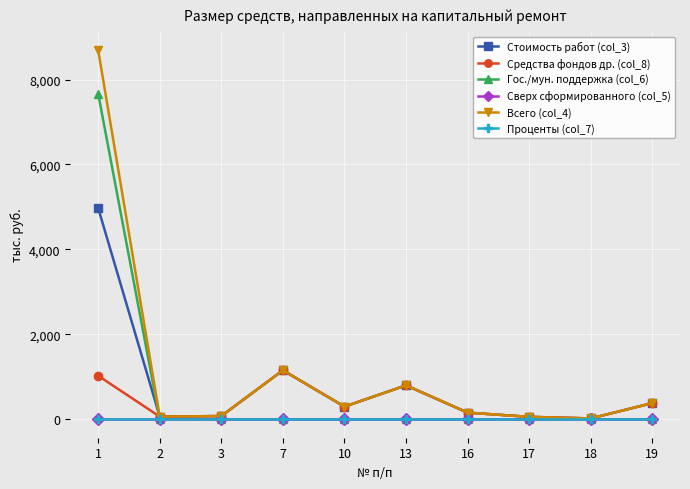

At which label is Гос./мун. поддержка (col_6) closest to 3834?

2